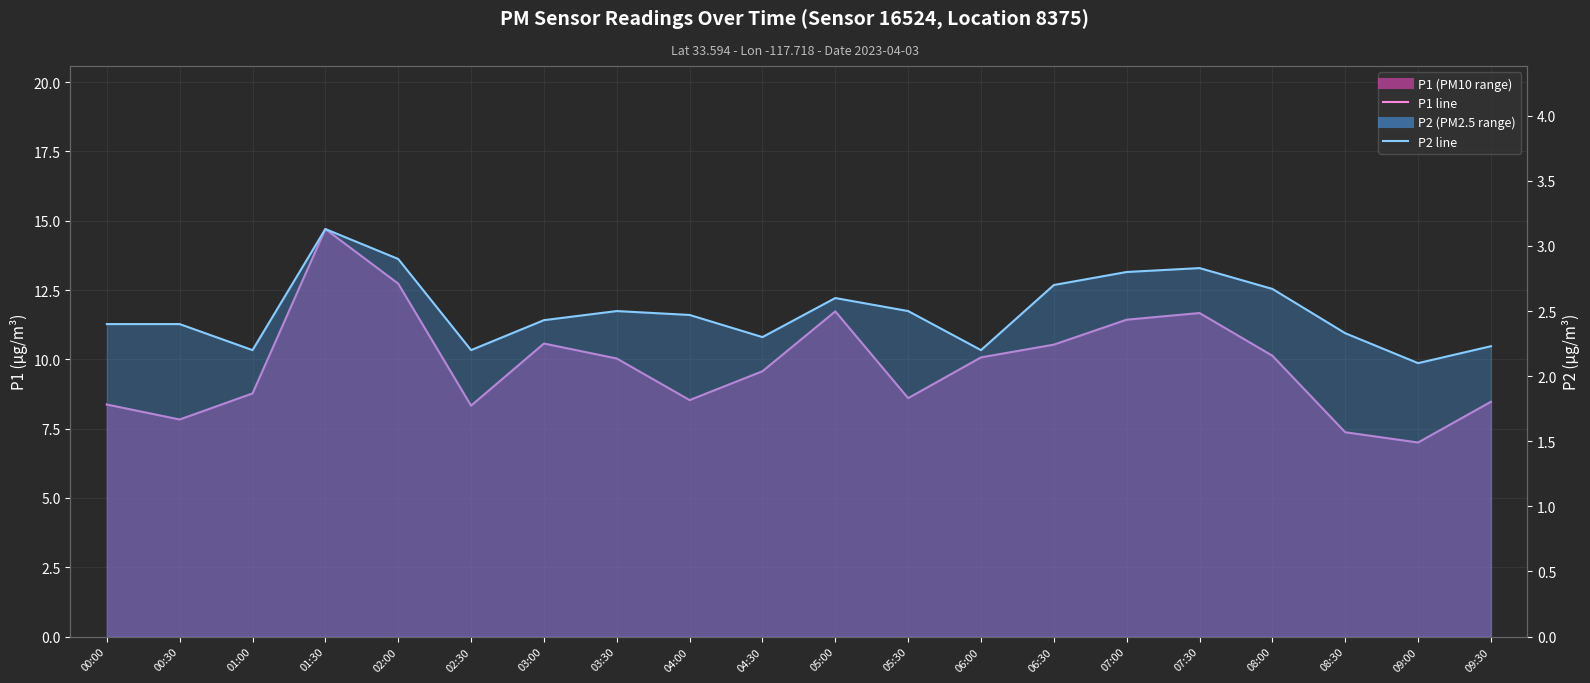

How many interior local valleys does the P2 line series have?

5